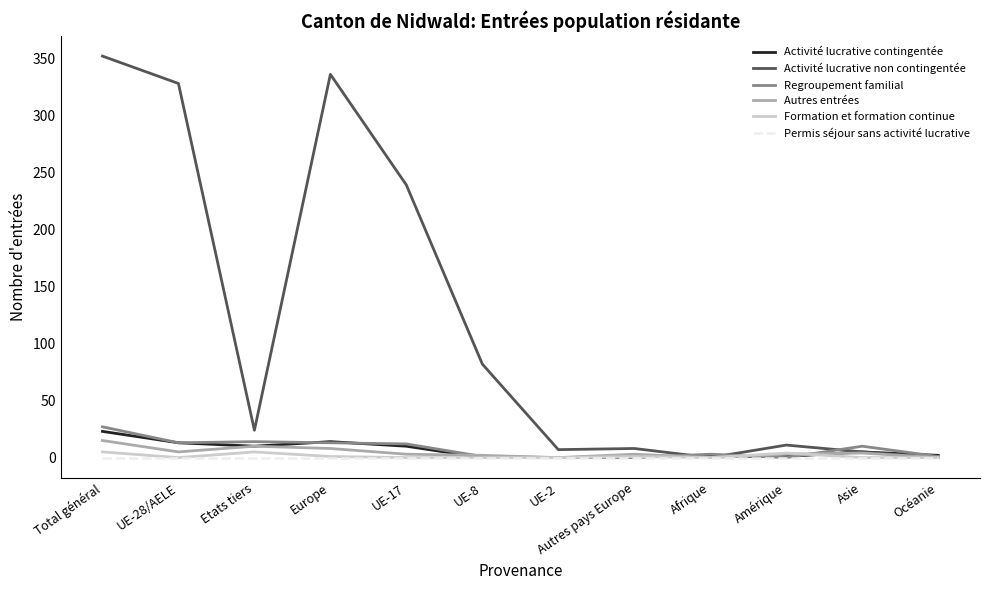

List the series in order of their peak value, lowest first.

Permis séjour sans activité lucrative, Formation et formation continue, Autres entrées, Activité lucrative contingentée, Regroupement familial, Activité lucrative non contingentée